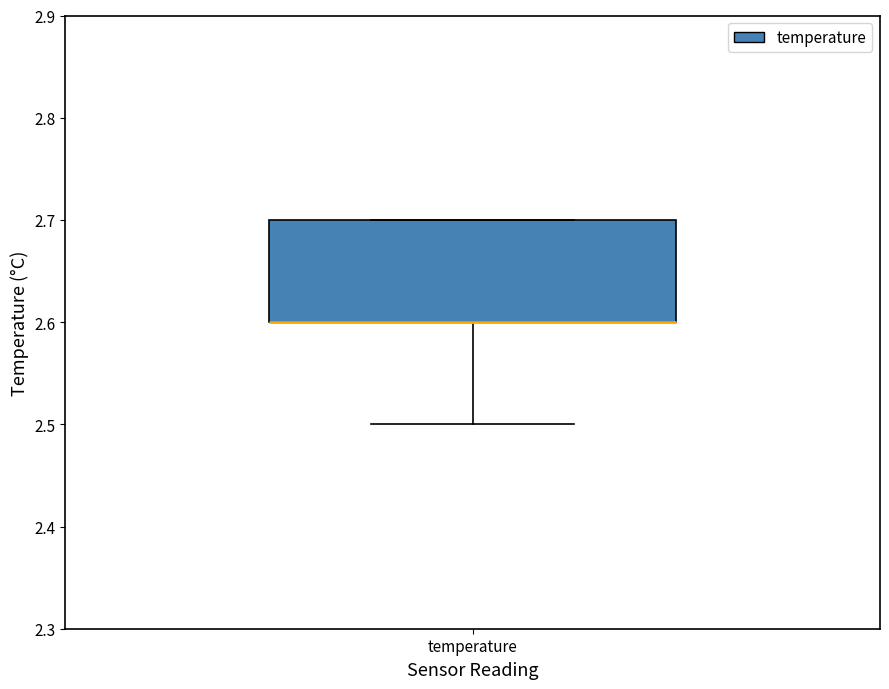

Transcribe this box plot: give where the median line is, the range the box spans, and where the two whiskers end, as read against the y-axis. The values are not printed on the chart, so give them approximately, as read against the axis.

median 2.6 (drawn on the box's lower edge), box 2.6 to 2.7, whiskers 2.5 to 2.7